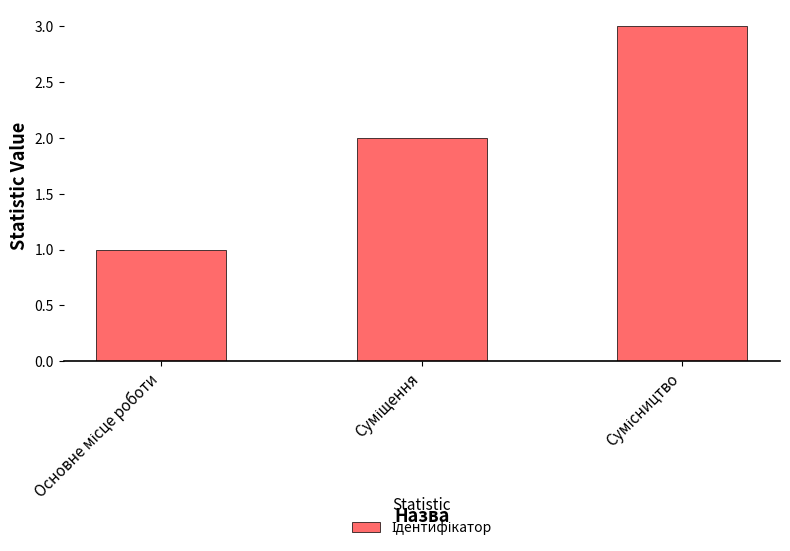

Does the chart contain stacked bars?

No